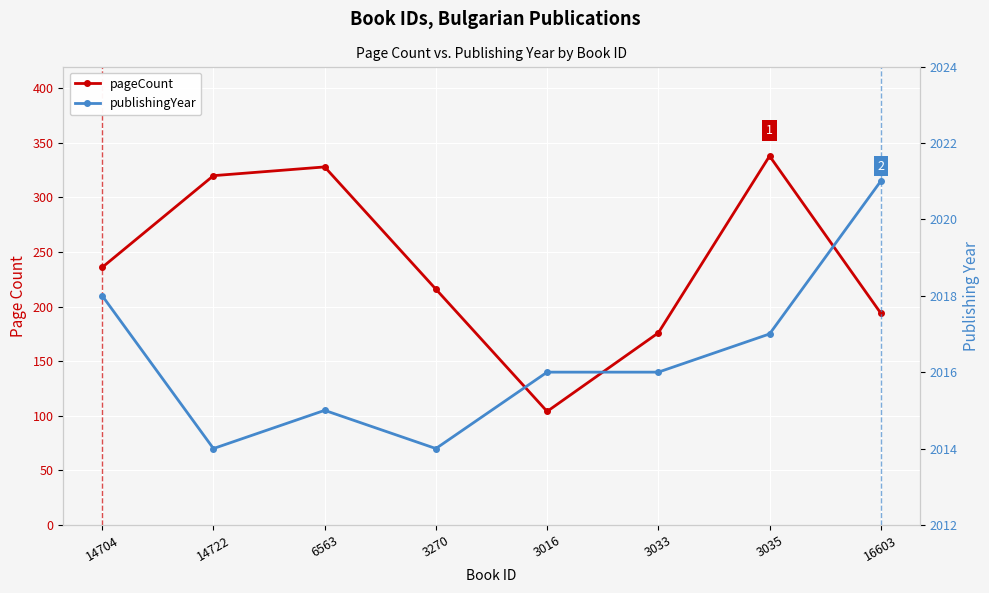

The value of pageCount at 6563 is 139. True or false?

False